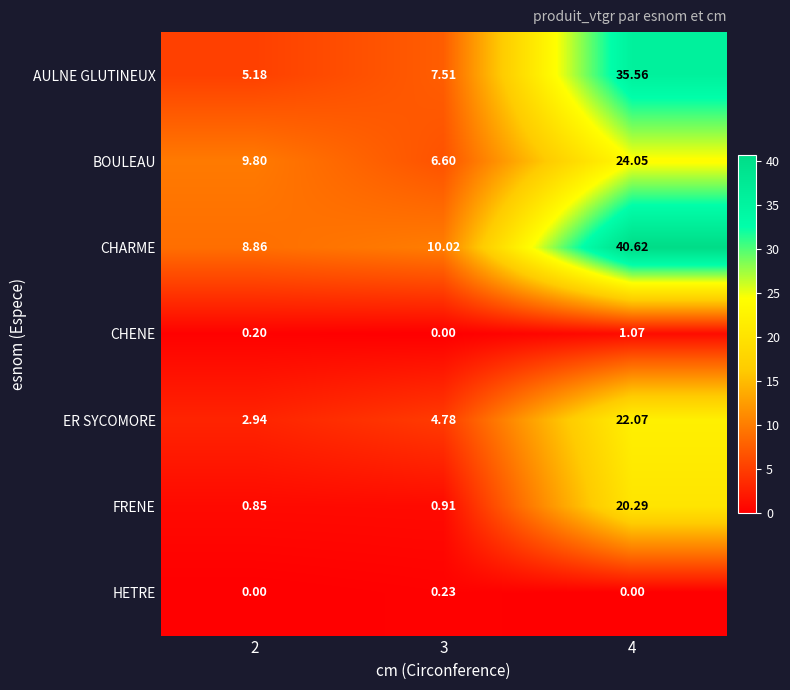

Between 2 and 4, which series saw the biggest shift?

CHARME